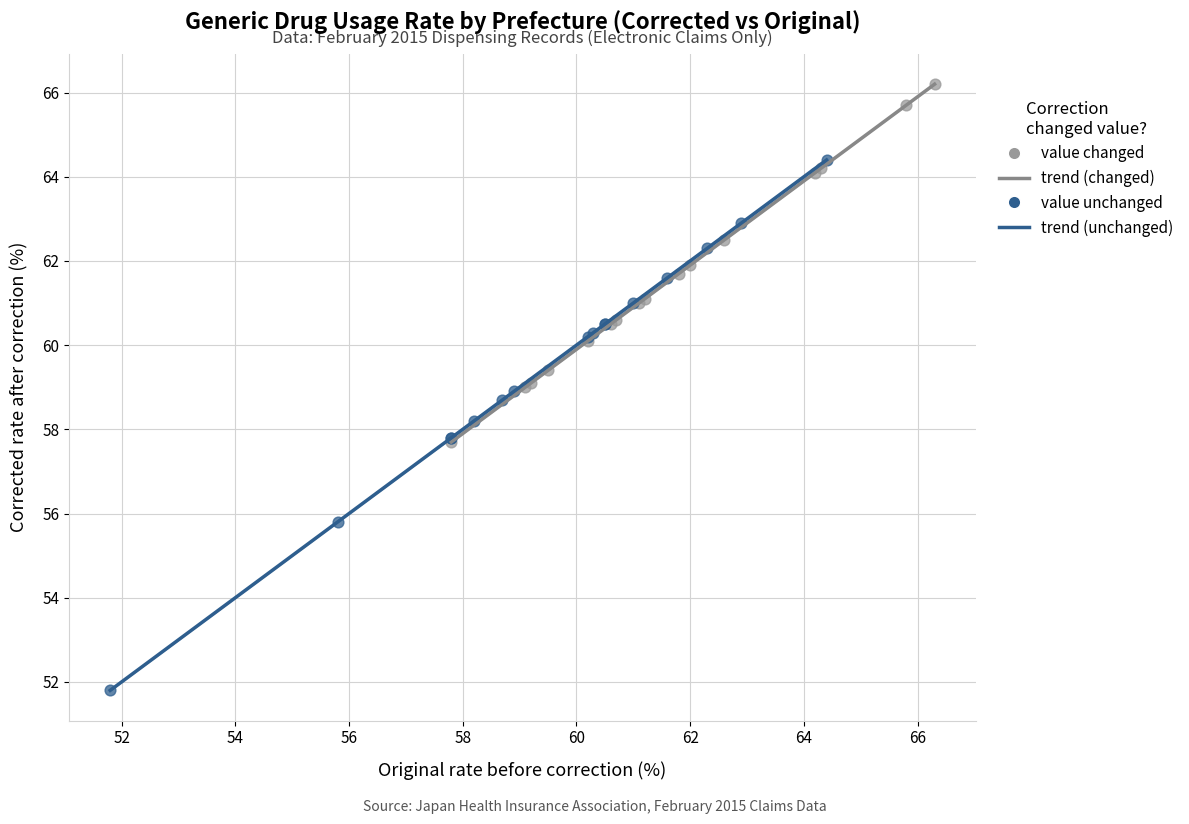

Which series contains the lowest Y value?

value unchanged